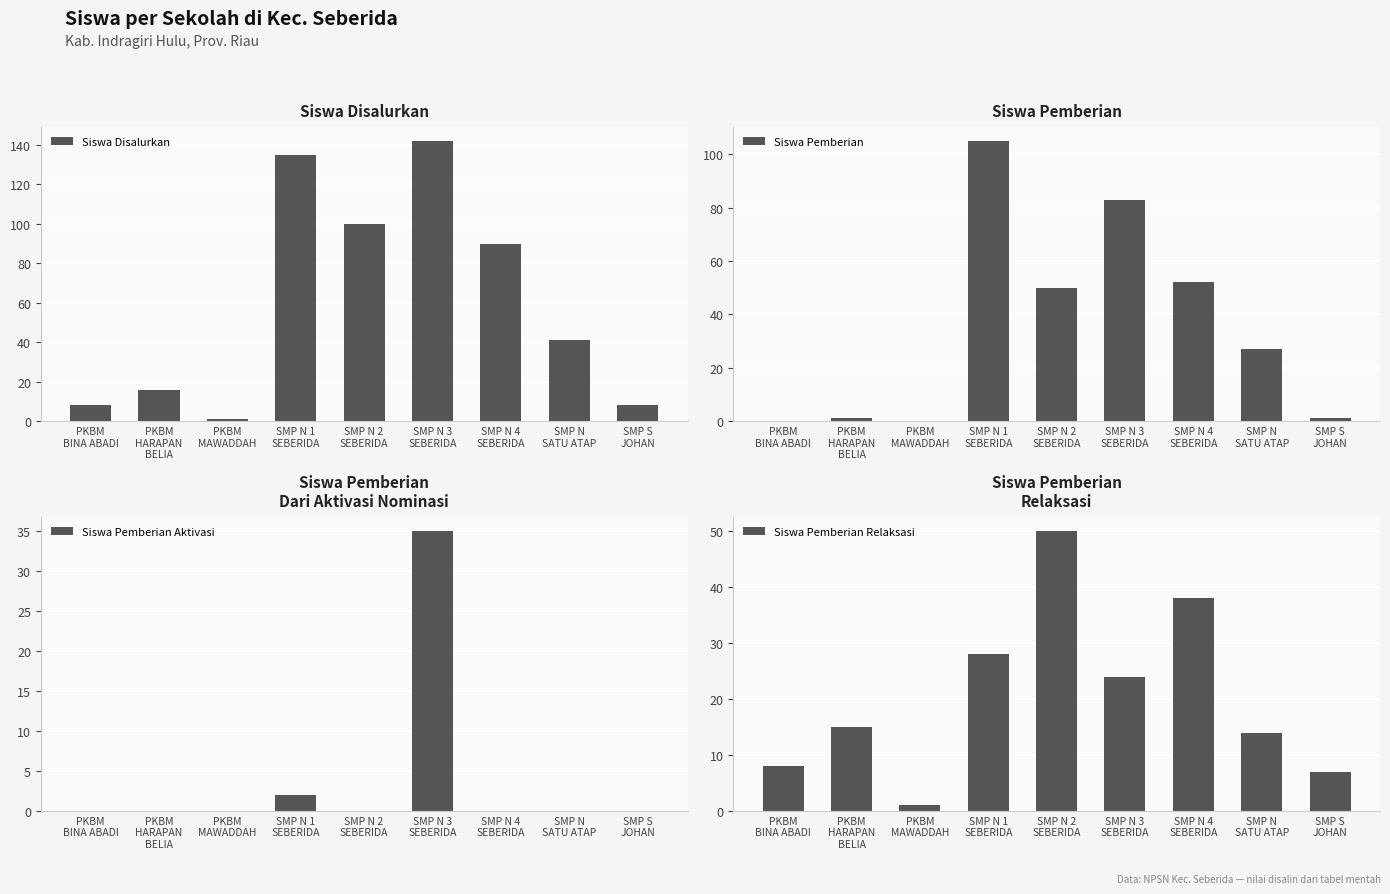

Reading left to right, list all the values displayed in this chart.

Siswa Disalurkan: PKBM
BINA ABADI=8	PKBM
HARAPAN
BELIA=16	PKBM
MAWADDAH=1	SMP N 1
SEBERIDA=135	SMP N 2
SEBERIDA=100	SMP N 3
SEBERIDA=142	SMP N 4
SEBERIDA=90	SMP N
SATU ATAP=41	SMP S
JOHAN=8
Siswa Pemberian: PKBM
BINA ABADI=0	PKBM
HARAPAN
BELIA=1	PKBM
MAWADDAH=0	SMP N 1
SEBERIDA=105	SMP N 2
SEBERIDA=50	SMP N 3
SEBERIDA=83	SMP N 4
SEBERIDA=52	SMP N
SATU ATAP=27	SMP S
JOHAN=1
Siswa Pemberian Aktivasi: PKBM
BINA ABADI=0	PKBM
HARAPAN
BELIA=0	PKBM
MAWADDAH=0	SMP N 1
SEBERIDA=2	SMP N 2
SEBERIDA=0	SMP N 3
SEBERIDA=35	SMP N 4
SEBERIDA=0	SMP N
SATU ATAP=0	SMP S
JOHAN=0
Siswa Pemberian Relaksasi: PKBM
BINA ABADI=8	PKBM
HARAPAN
BELIA=15	PKBM
MAWADDAH=1	SMP N 1
SEBERIDA=28	SMP N 2
SEBERIDA=50	SMP N 3
SEBERIDA=24	SMP N 4
SEBERIDA=38	SMP N
SATU ATAP=14	SMP S
JOHAN=7